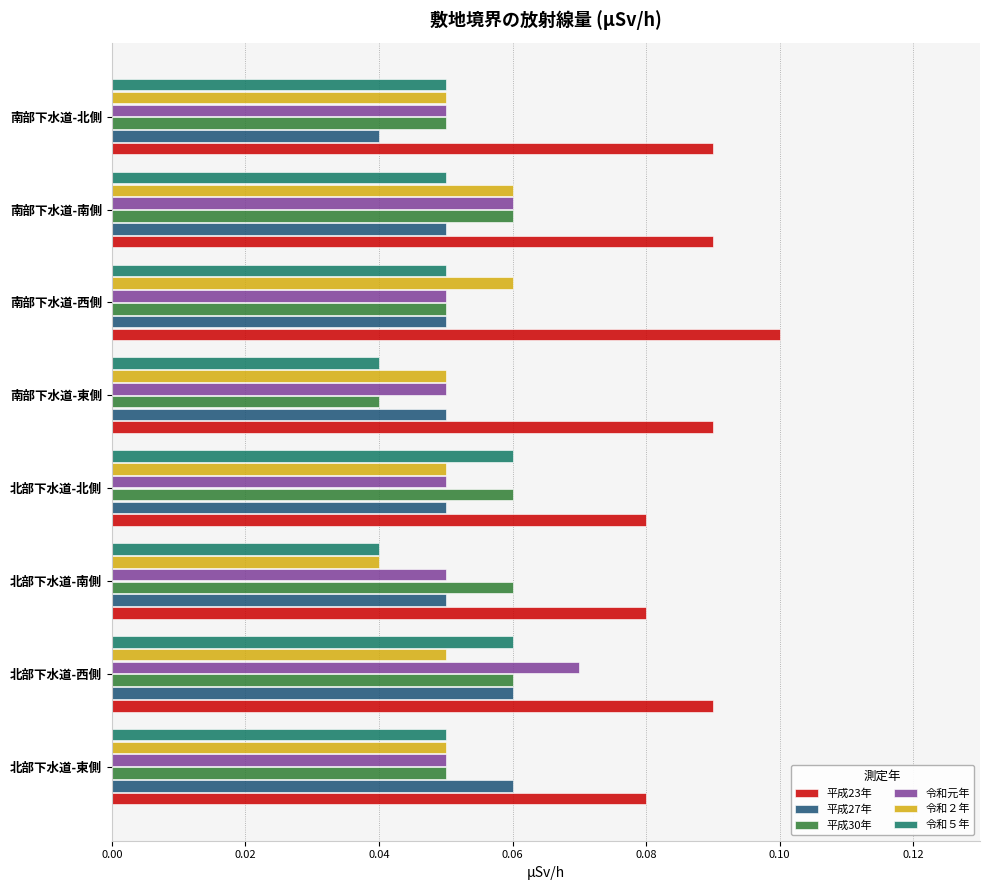

How many 平成23年 values are between 0 and 1?

8